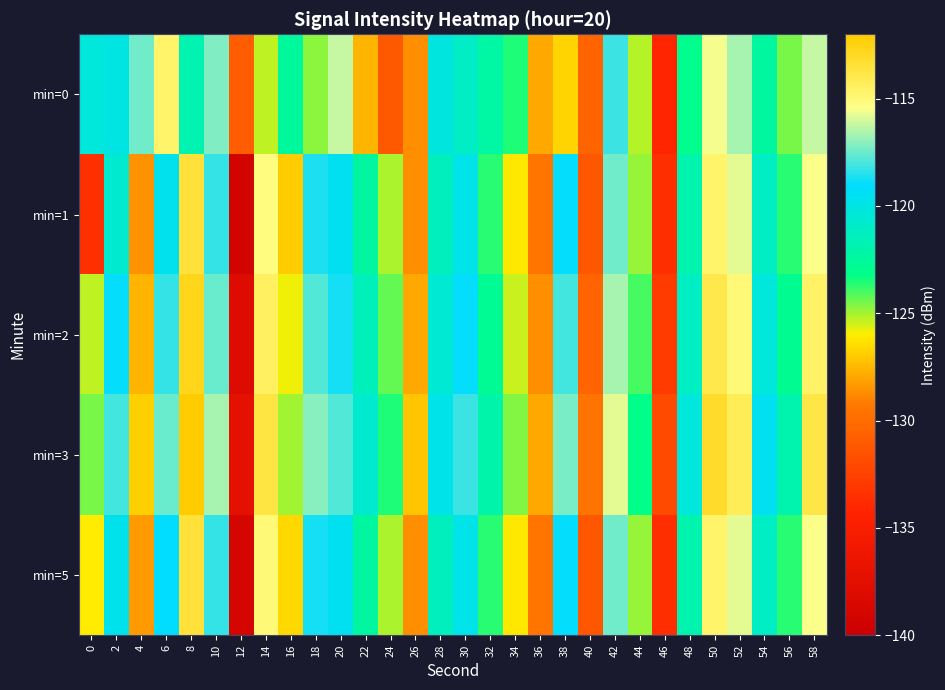

At 8, list the series in order from largest to smallest.

min=3, min=2, min=1, min=5, min=0